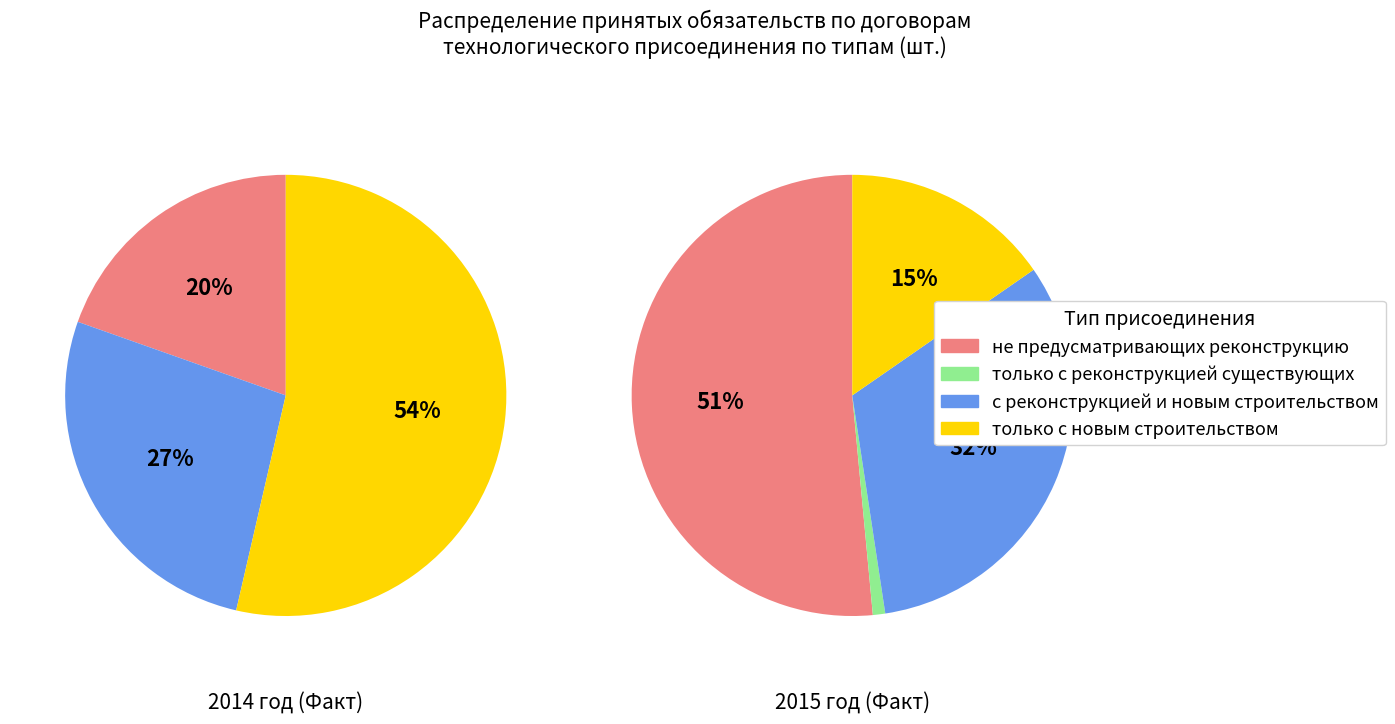

To the nearest percent, what portion does 2014 год (Факт) represent?

23%